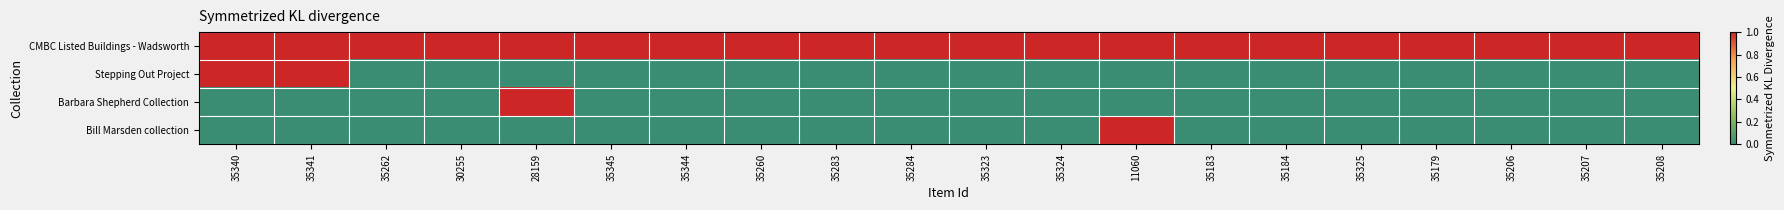

Rank the series at 35207 from lowest to highest value.

Stepping Out Project, Barbara Shepherd Collection, Bill Marsden collection, CMBC Listed Buildings - Wadsworth